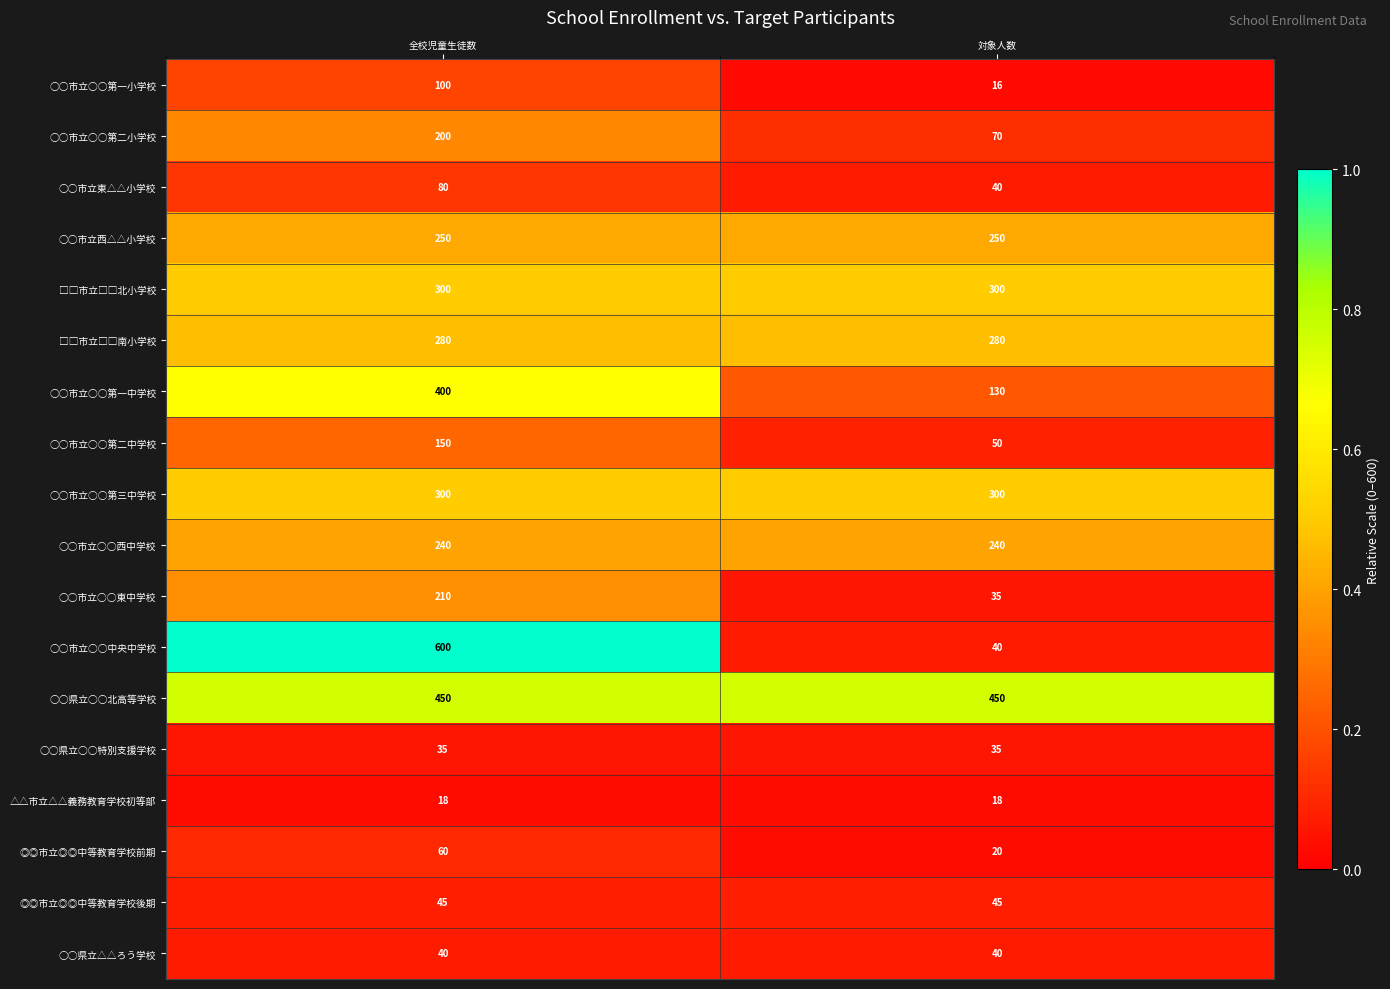

What is the minimum value shown in the chart?

16